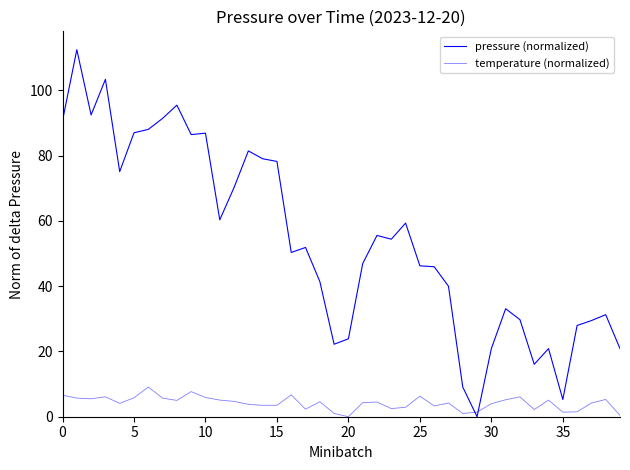

How many lines are shown in the chart?

2